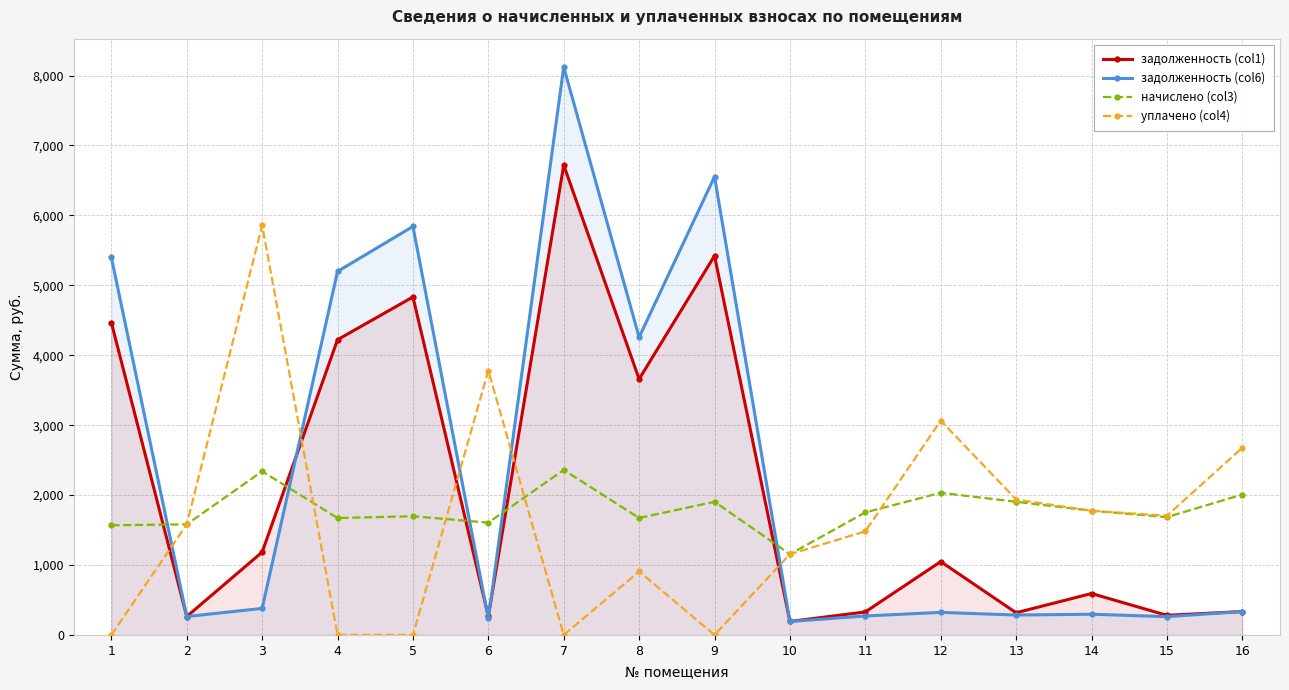

Which series has the largest range (max minus min)?

задолженность (col6)